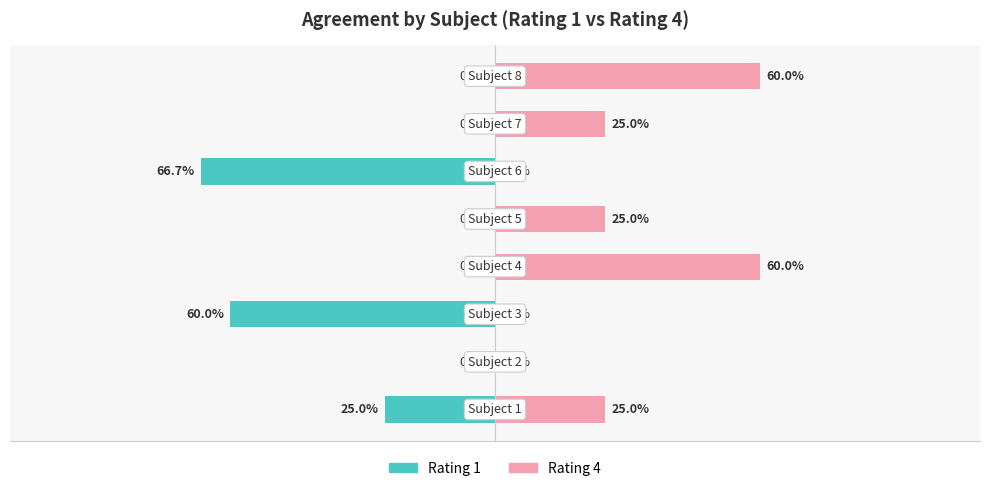

Reading left to right, what are all the values shown in this chart?

Rating 1: 0=-25.0	1=0.0	2=-60.0	3=0.0	4=0.0	5=-66.7	6=0.0	7=0.0
Rating 4: 0=25.0	1=0.0	2=0.0	3=60.0	4=25.0	5=0.0	6=25.0	7=60.0